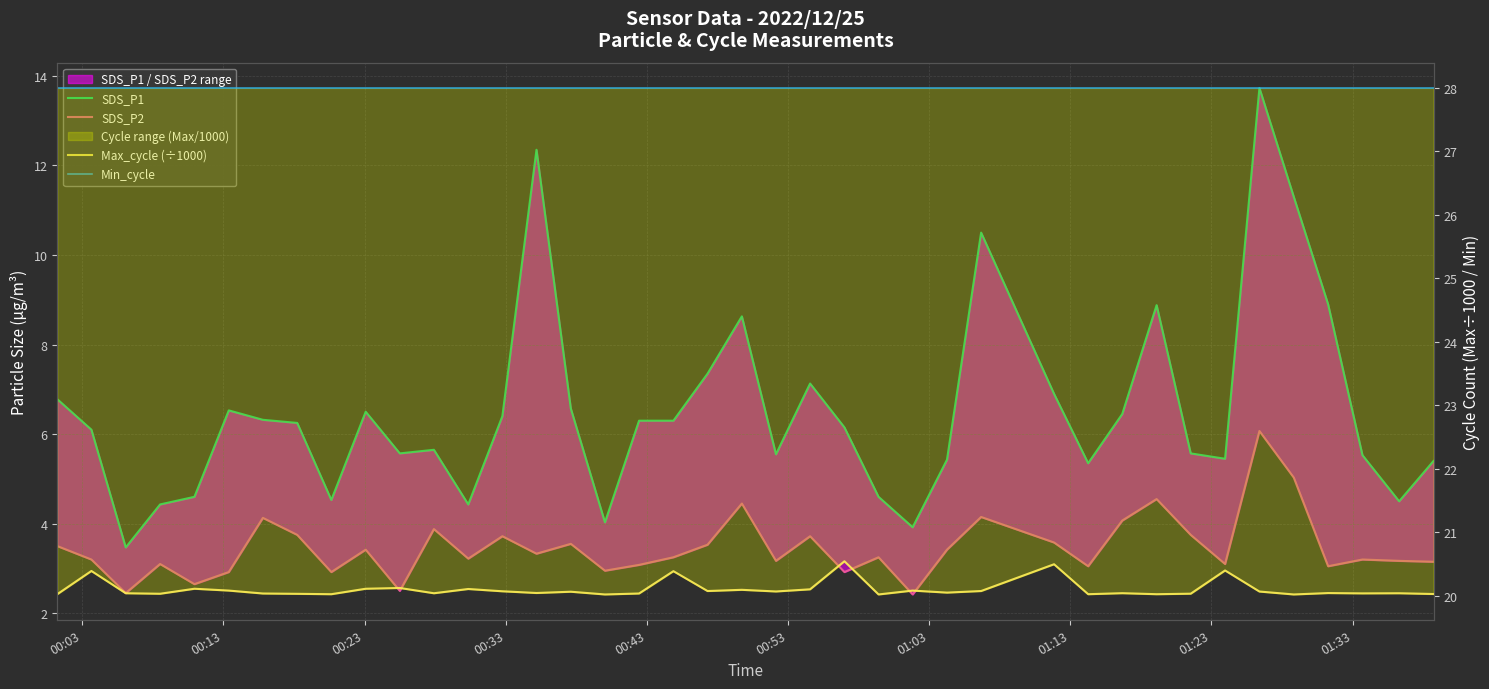

True or false: SDS_P1 and Max_cycle (÷1000) intersect in this chart.

False